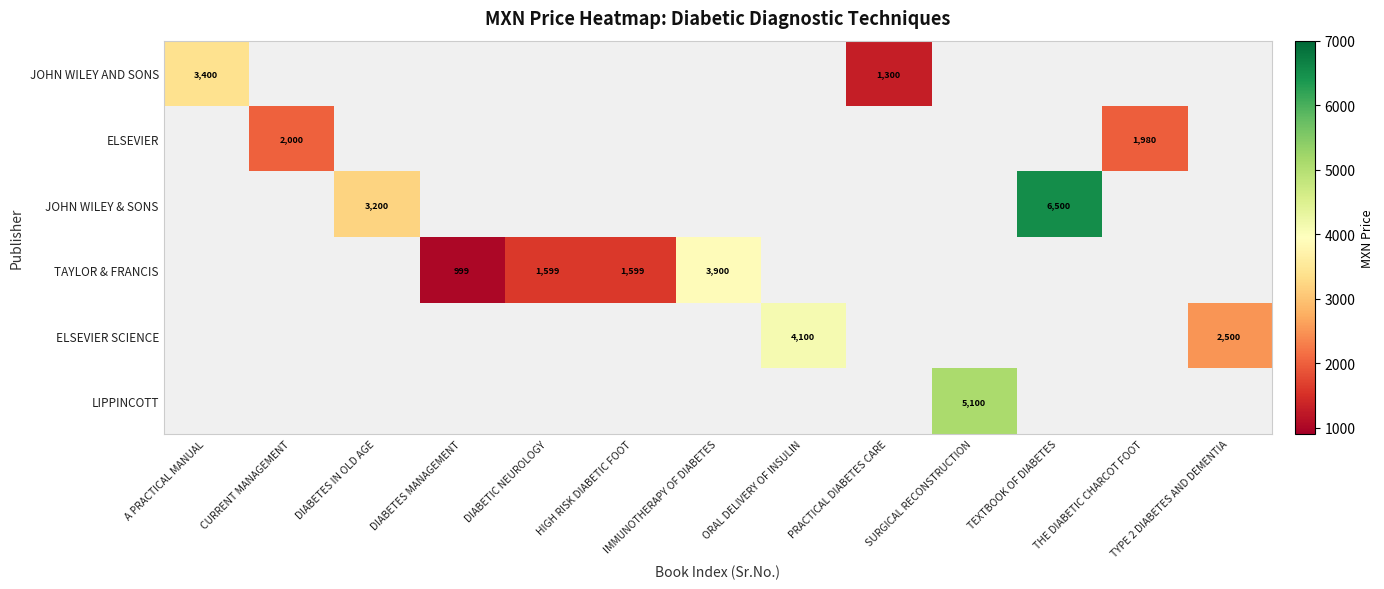

At how many categories does at least one series exceed 3911?

3